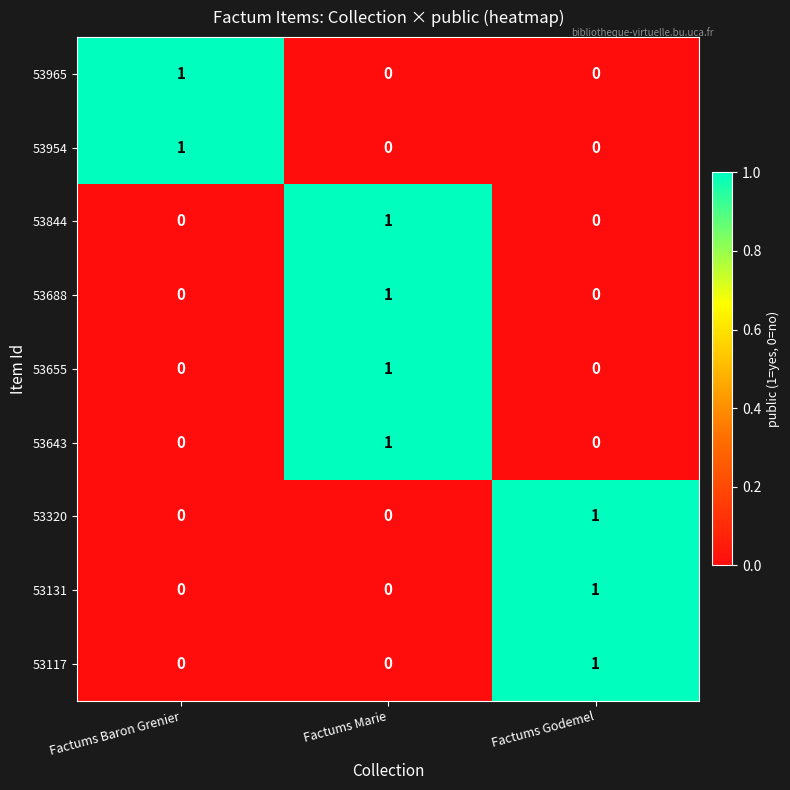

Is it true that 53131 equals 1 at Factums Godemel?

True